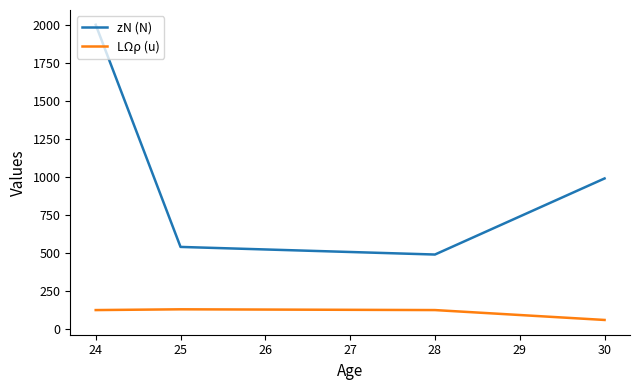

Which series has the widest spread of values?

zN (N)